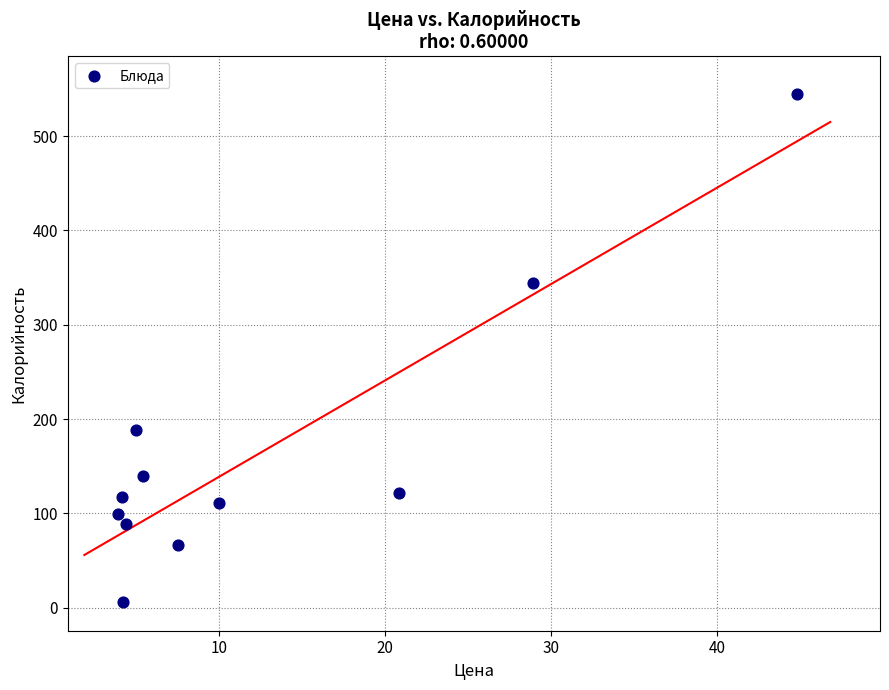

What is the range of Y values (max minus min)?

539.1